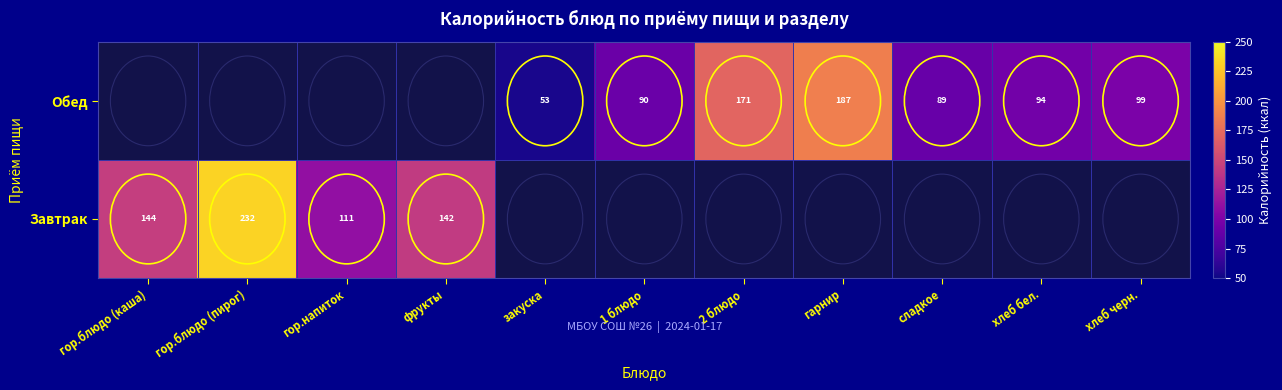

Is the value of Обед at гарнир greater than the value of Завтрак at гор.напиток?

Yes